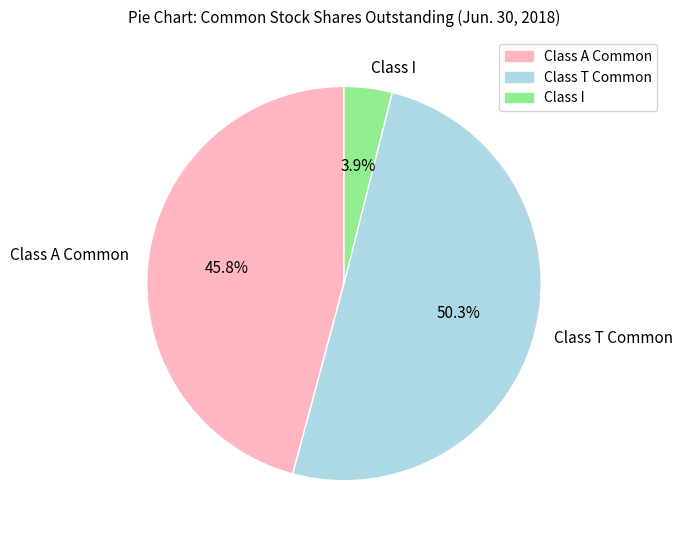

True or false: Class T Common accounts for 50% of the total.

True